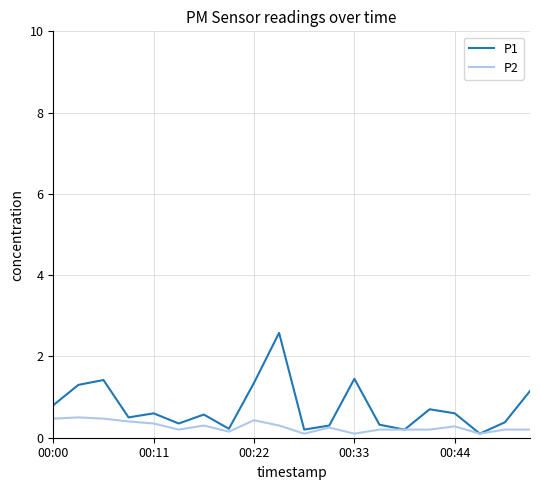

At how many categories does at least one series exceed 0?

20